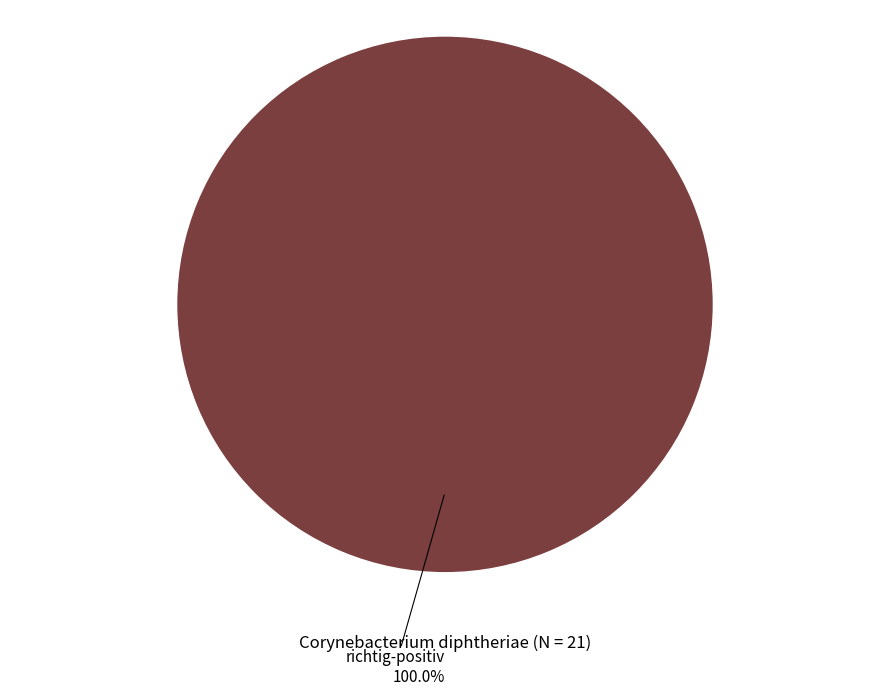

Rank the categories by value from lowest to highest.

richtig-positiv